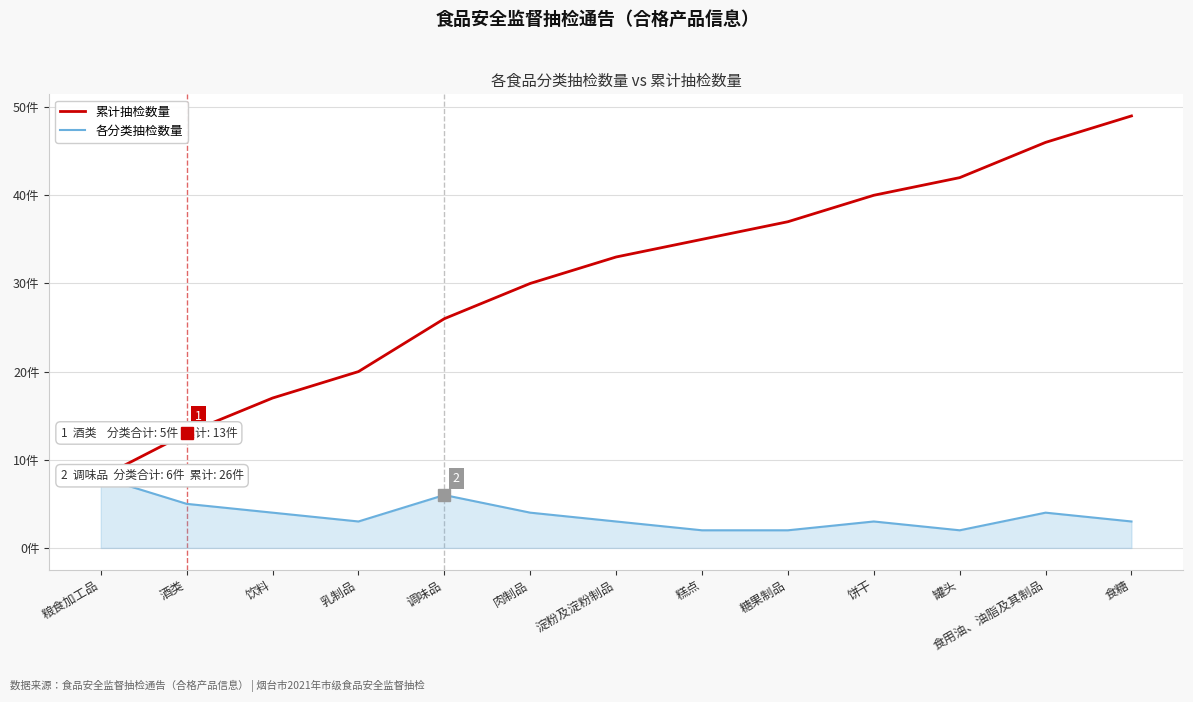

Which has a higher value, 调味品 or 饮料?

调味品